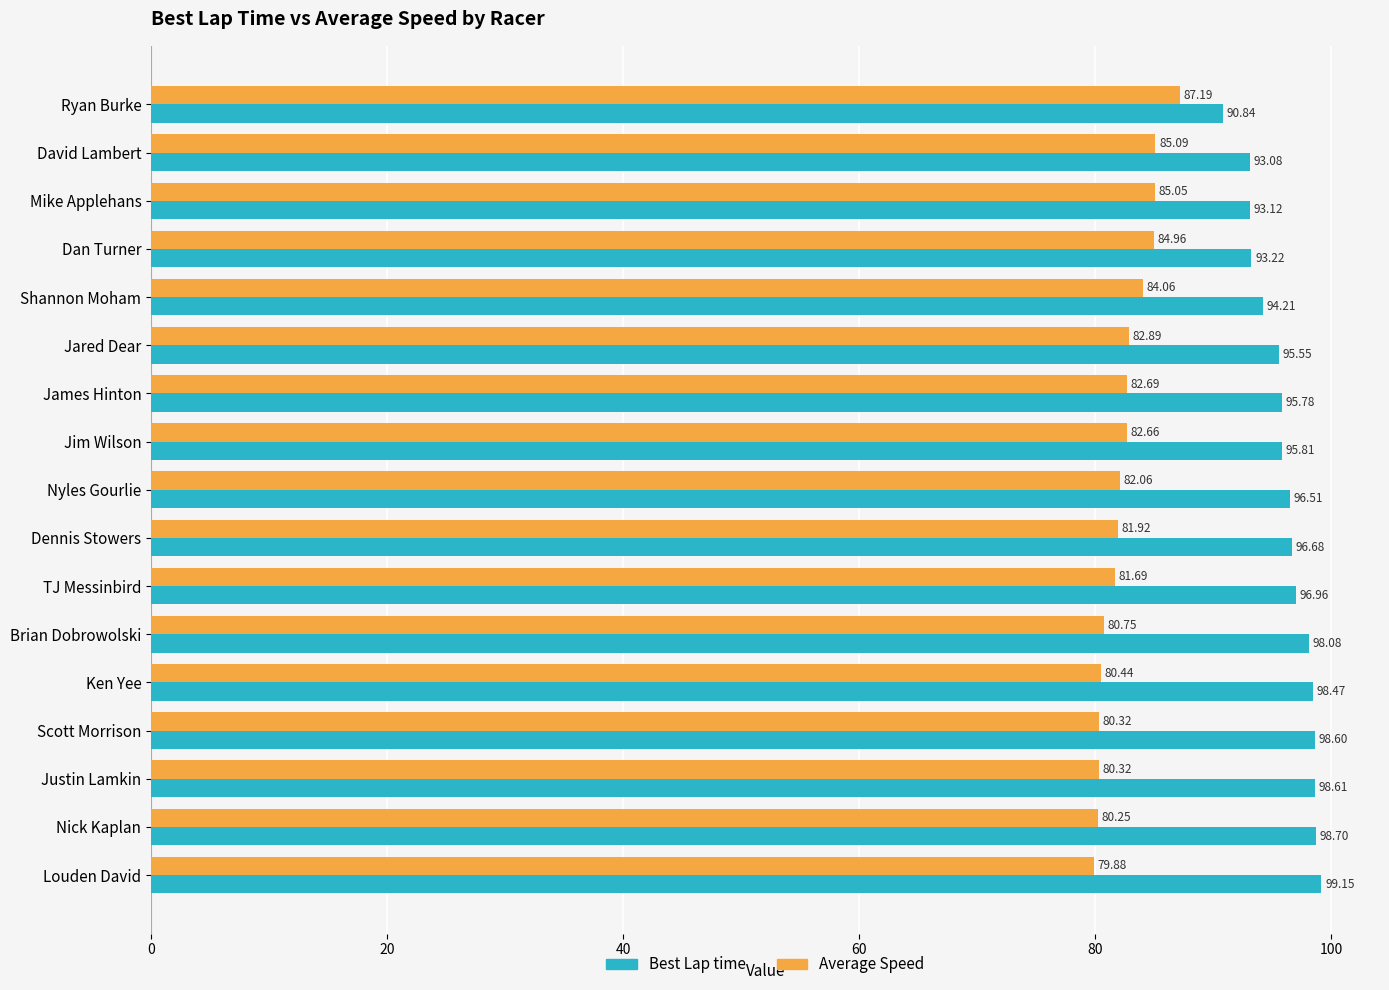

At which category is the sum across all series the highest?

Louden David